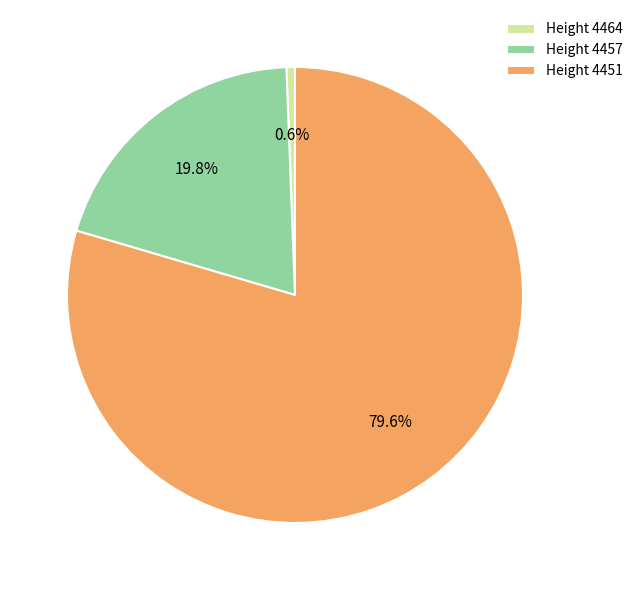

Rank the categories by value from lowest to highest.

Height 4464, Height 4457, Height 4451